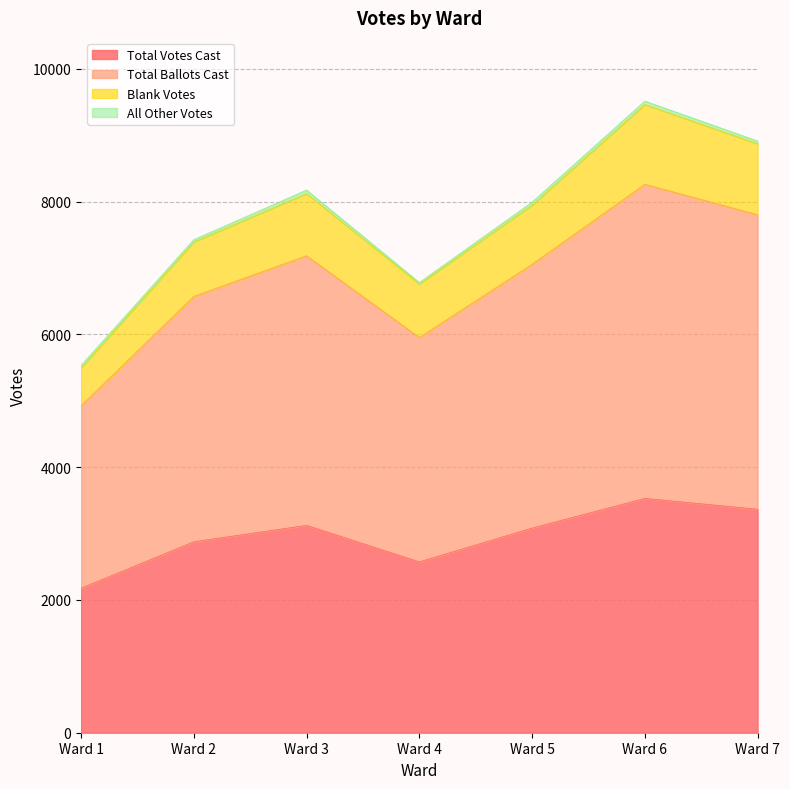

What is the spread (max minus min) of values at Ward 7?

5545